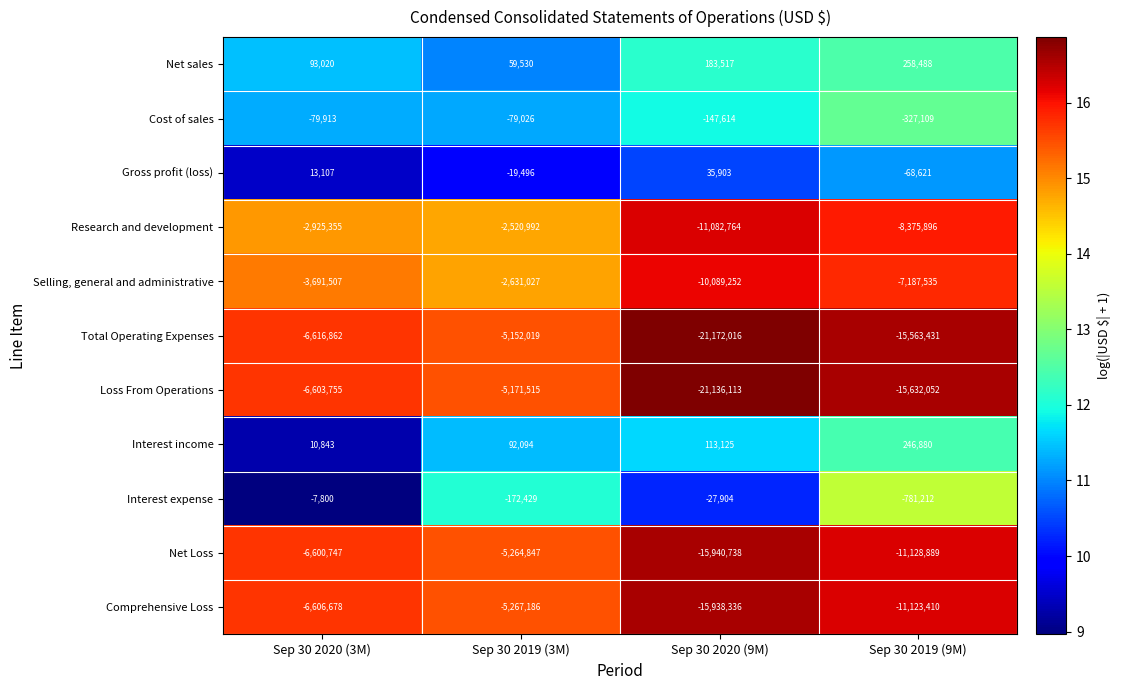

Rank the series at Sep 30 2019 (9M) from lowest to highest value.

Loss From Operations, Total Operating Expenses, Net Loss, Comprehensive Loss, Research and development, Selling, general and administrative, Interest expense, Cost of sales, Gross profit (loss), Interest income, Net sales